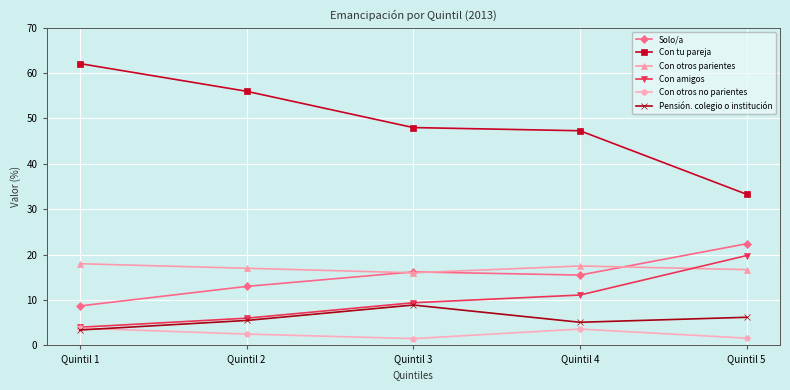

How many series are shown in this chart?

6